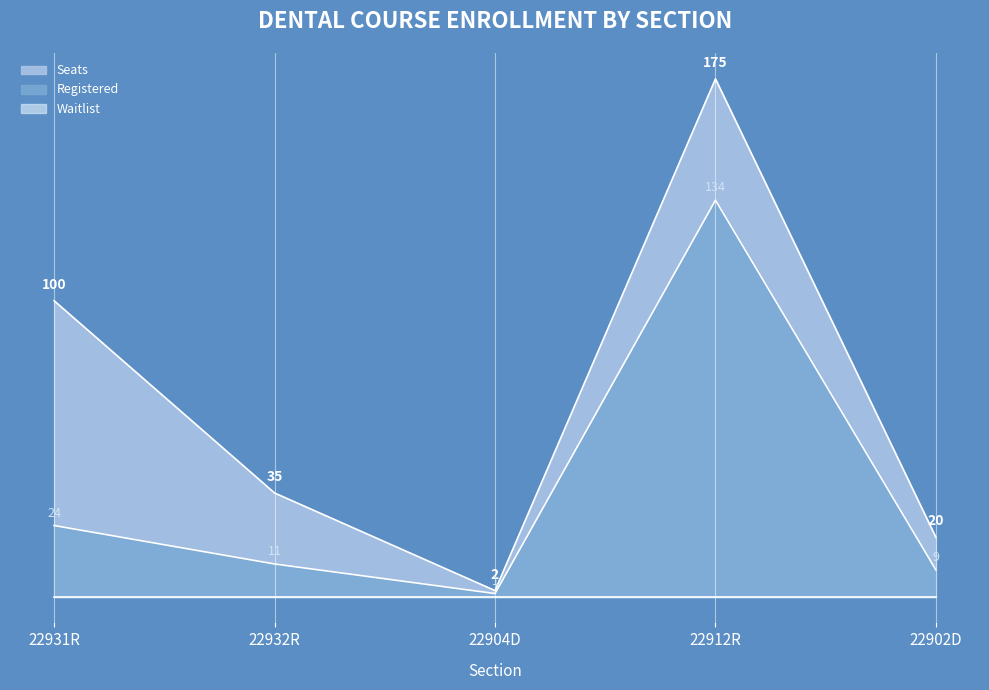

The value of Seats at 22902D is 20. True or false?

True